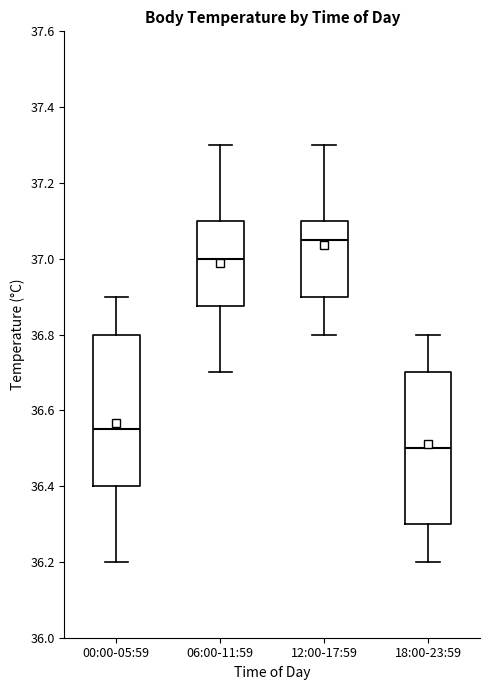

Which box's median line is the lowest?

18:00-23:59